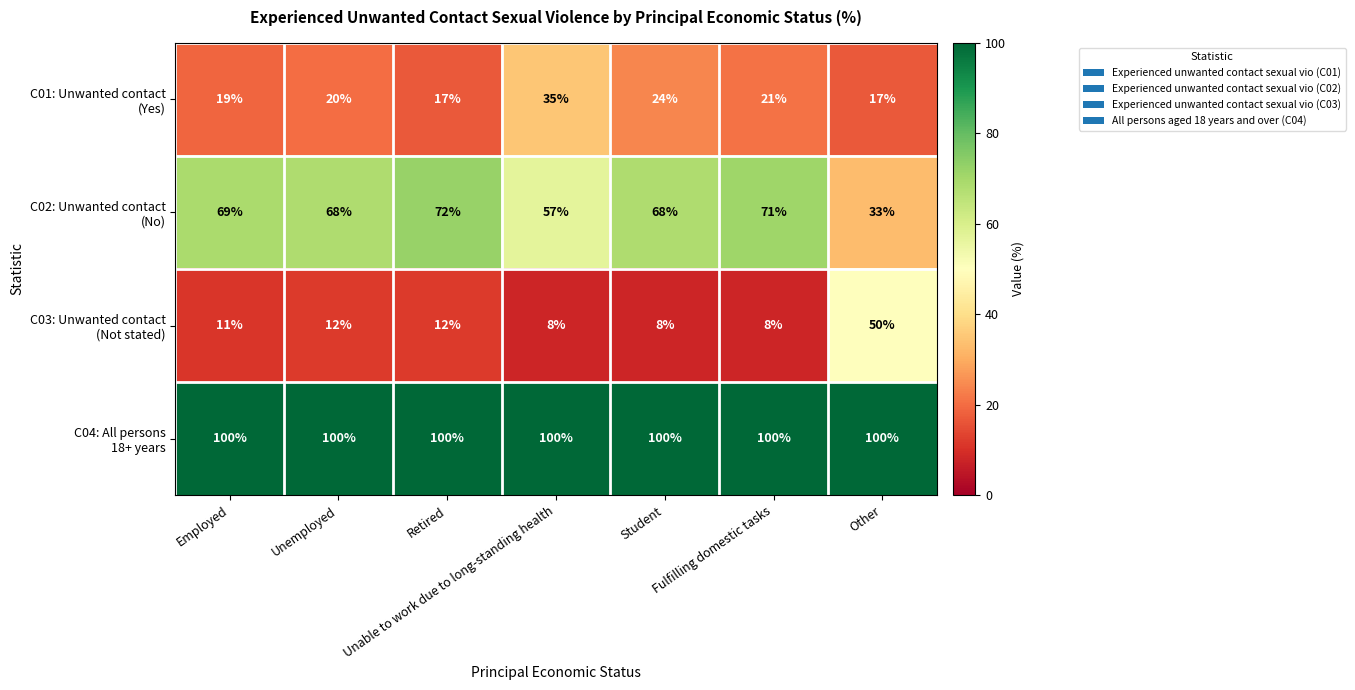

At which category is the sum across all series the highest?

Retired